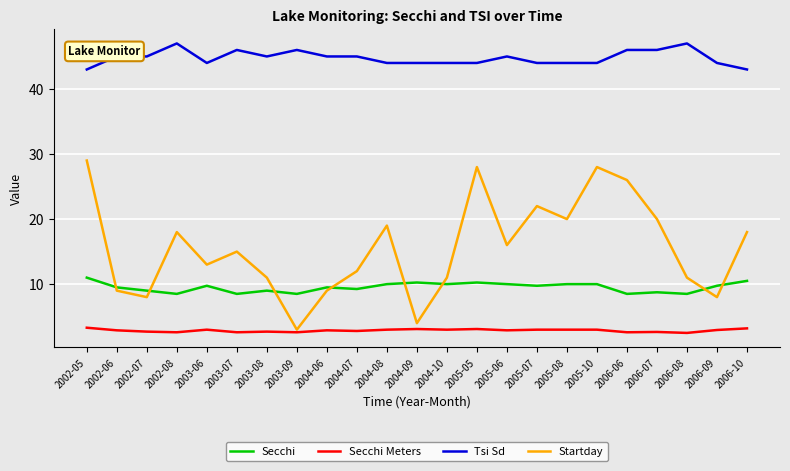

What position from the left is 2003-07?

6